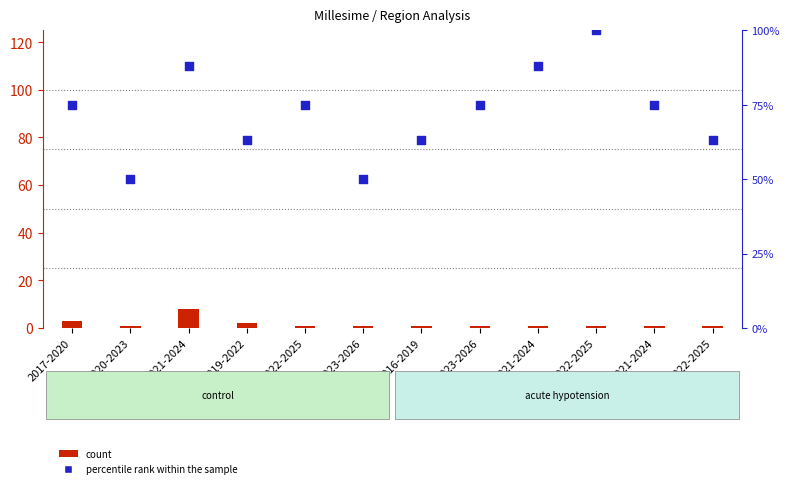

Which series has the largest total across all categories?

percentile rank within the sample